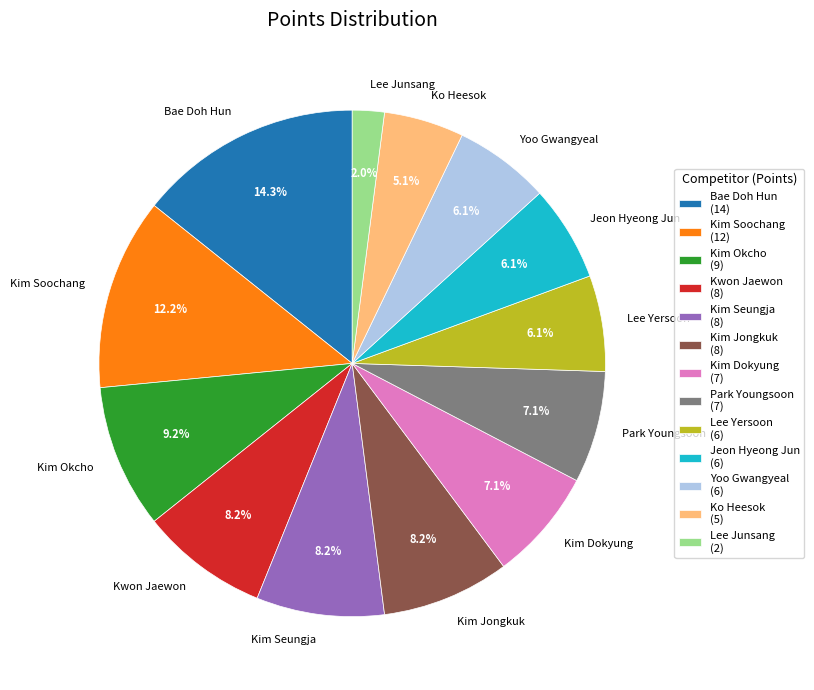

To the nearest percent, what portion does Kim Dokyung represent?

7%